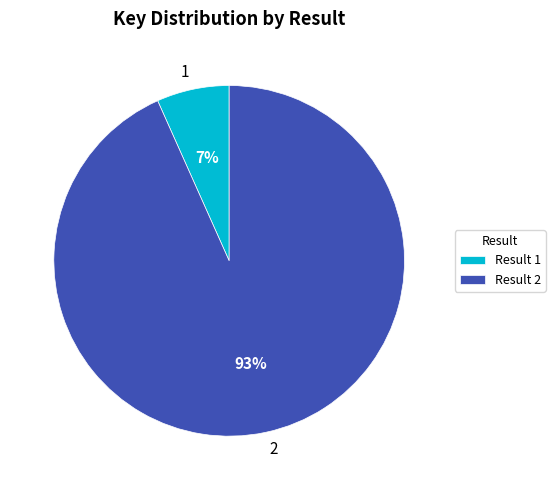

Which category accounts for the majority?

2